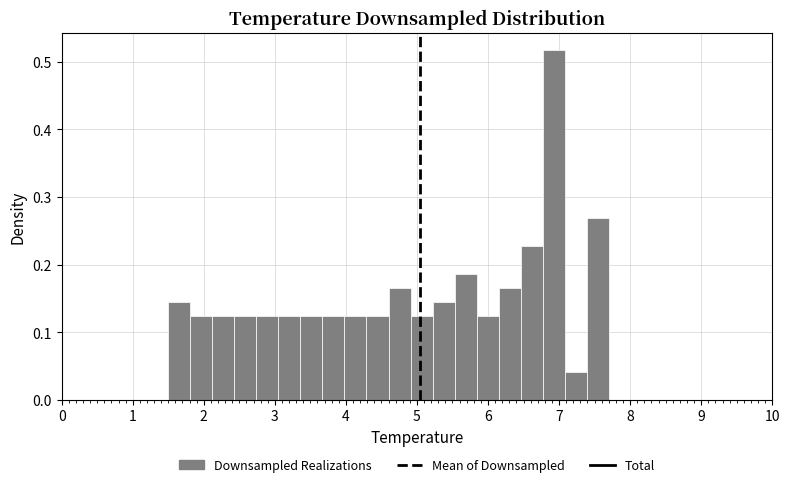

Read against the x-axis, roughly where is the centre of the tallest bar?

6.9